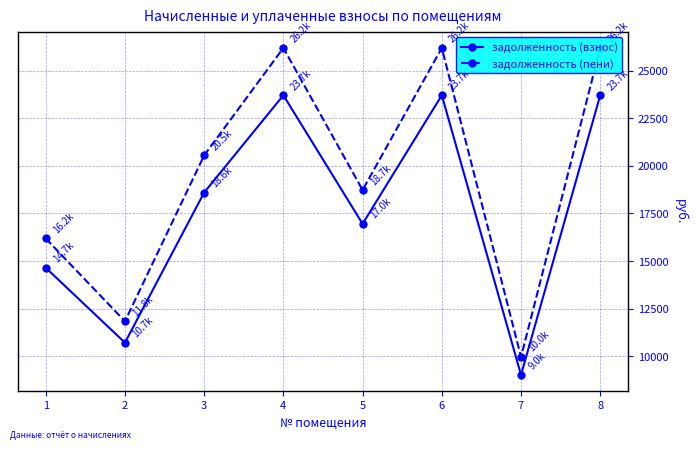

True or false: задолженность (взнос) has a value of 16956.6 at 5.

True